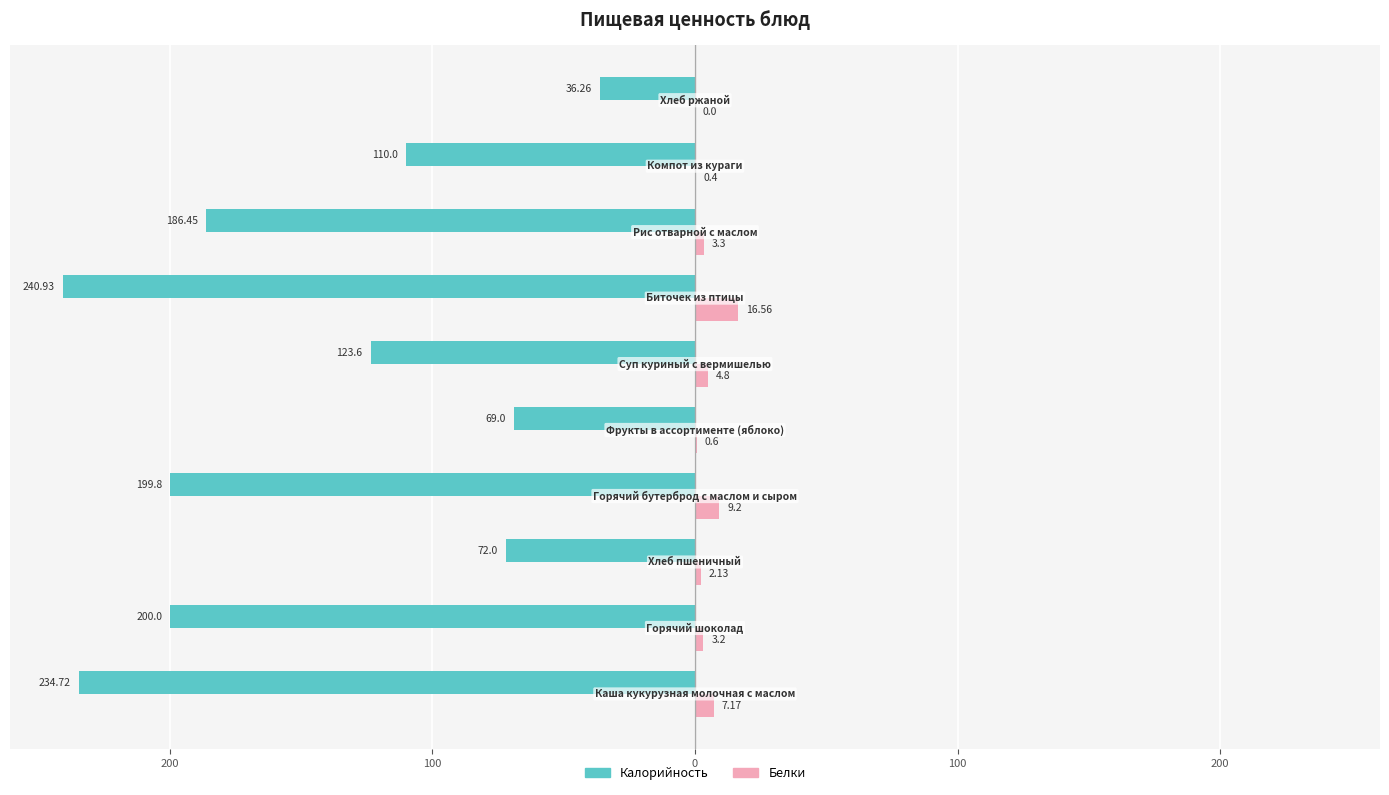

What are all the series names shown in the legend?

Калорийность, Белки